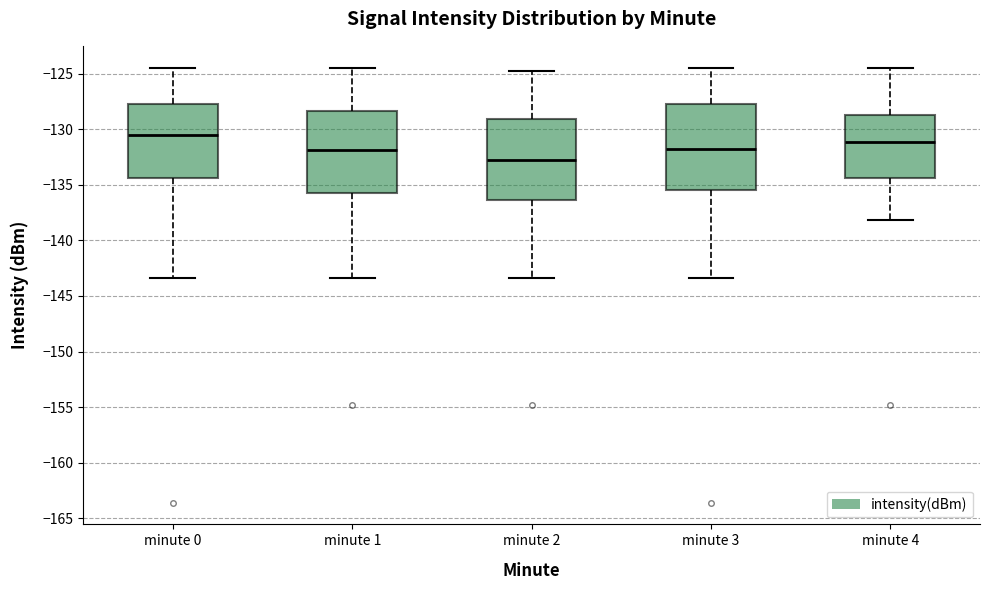

Where is the upper edge of the box for minute 0 on the y-axis? The values are not printed on the chart, so give them approximately, as read against the axis.

-128.0